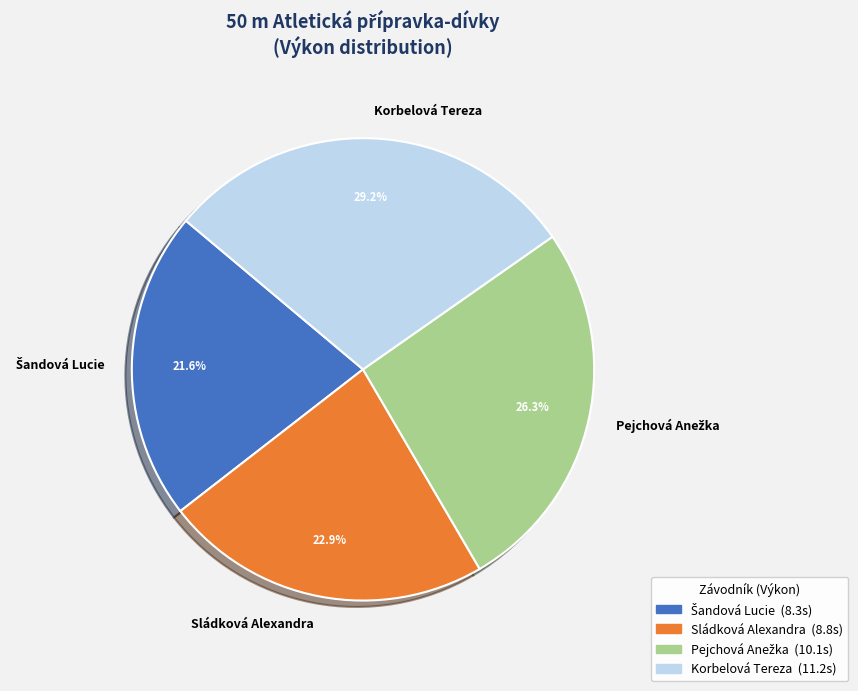

What percentage do Sládková Alexandra and Korbelová Tereza together represent?

52.1%